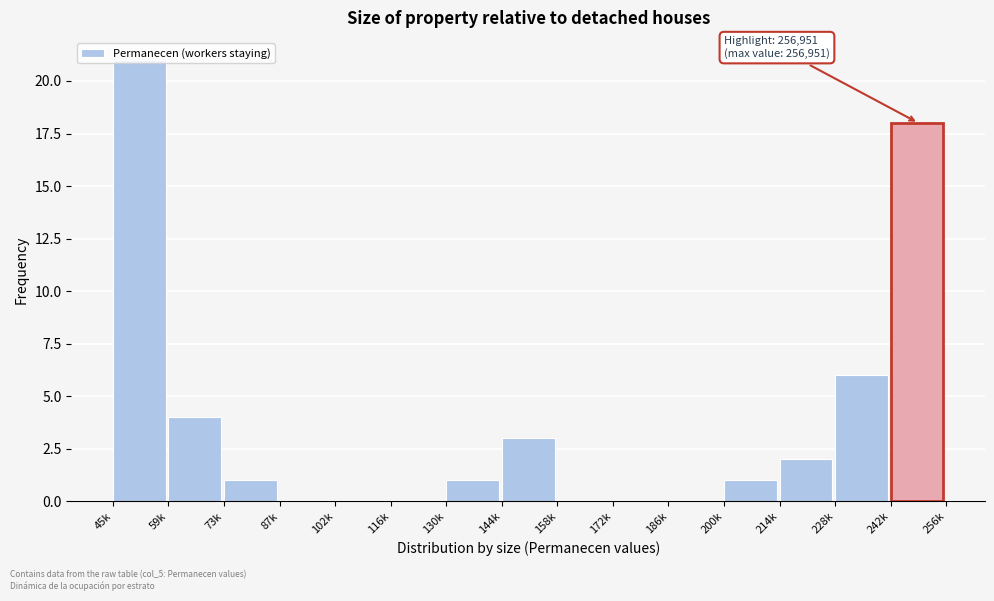

What is the sum of all values?

57